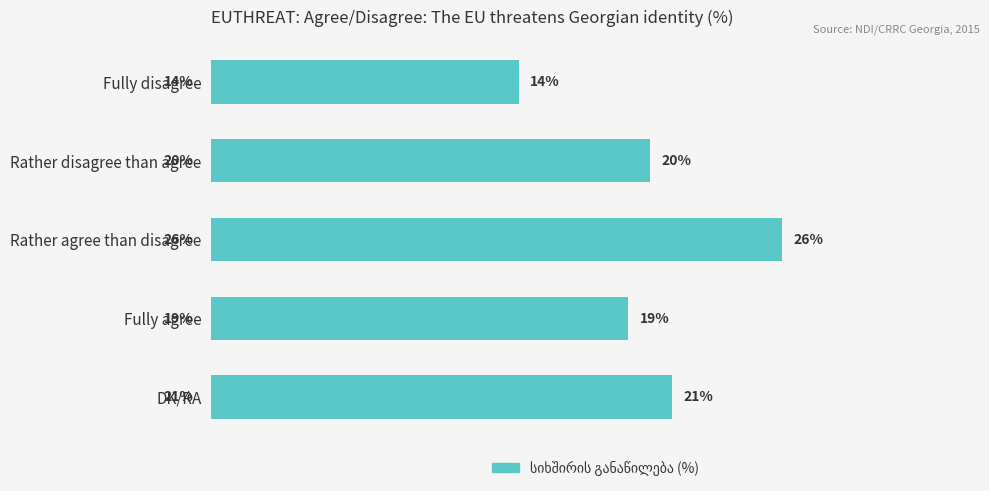

Rank the categories by value from highest to lowest.

Rather agree than disagree, DK/RA, Rather disagree than agree, Fully agree, Fully disagree